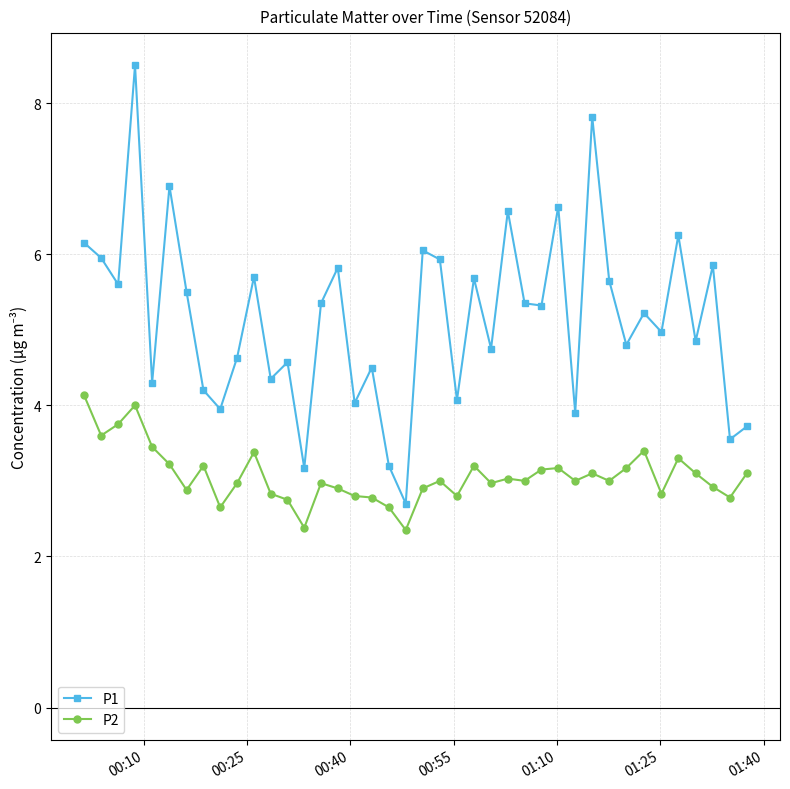

True or false: P1 and P2 cross at least once.

False